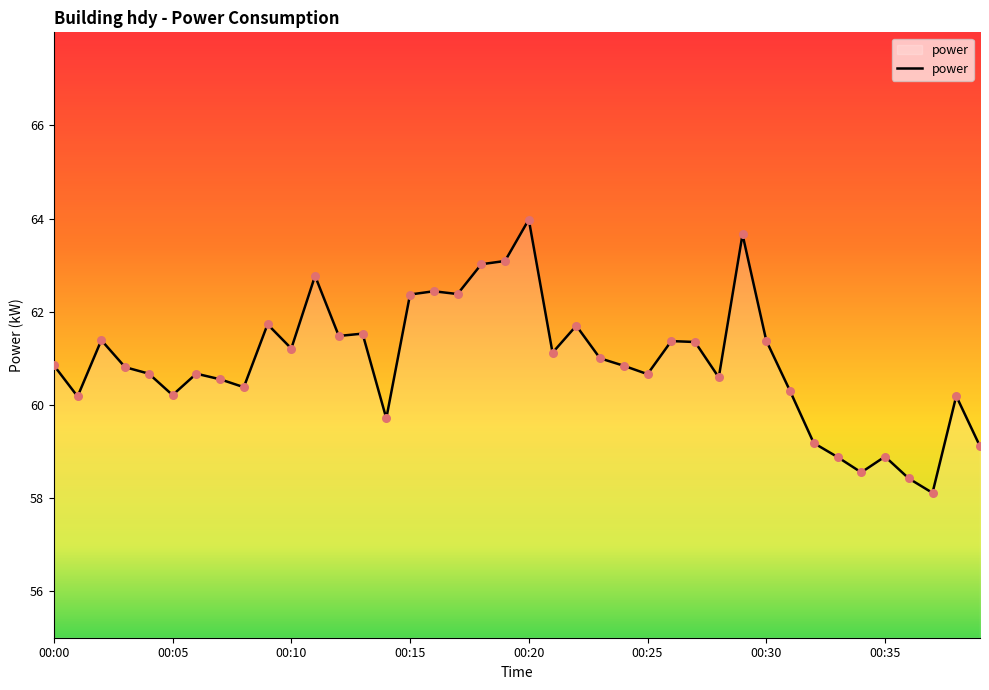

What is the smallest value displayed?

58.1